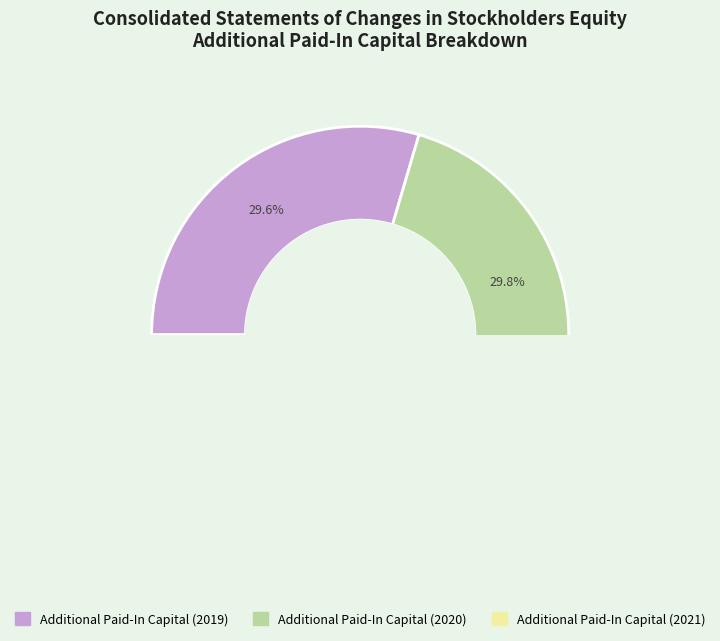

What percentage is the Additional Paid-In Capital (2021) slice, to the nearest percent?

41%